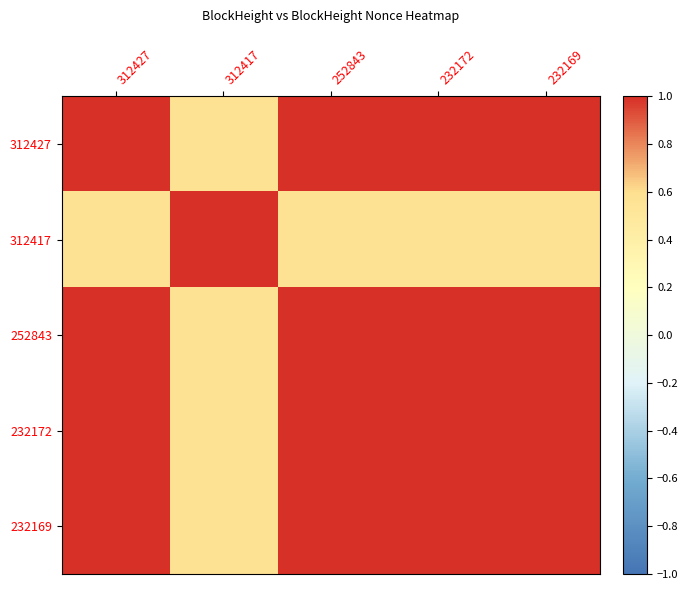

Reading left to right, what are all the values shown in this chart?

312427: 312427=1.0	312417=0.6	252843=1.0	232172=1.0	232169=1.0
312417: 312427=0.6	312417=1.0	252843=0.6	232172=0.6	232169=0.6
252843: 312427=1.0	312417=0.6	252843=1.0	232172=1.0	232169=1.0
232172: 312427=1.0	312417=0.6	252843=1.0	232172=1.0	232169=1.0
232169: 312427=1.0	312417=0.6	252843=1.0	232172=1.0	232169=1.0